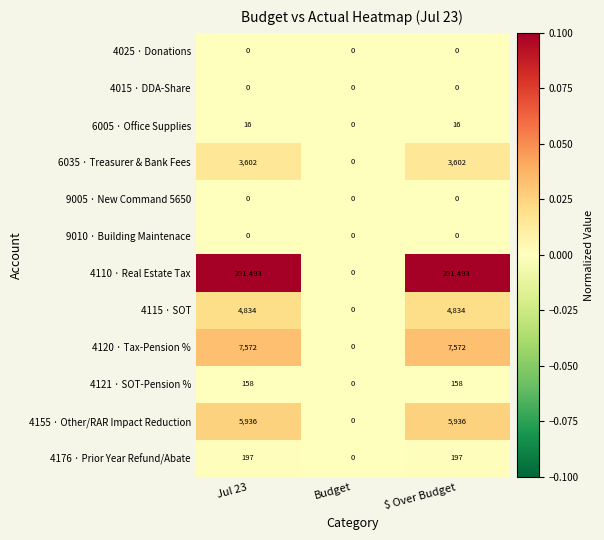

The 4015 · DDA-Share series shows 0 at Jul 23. True or false?

True